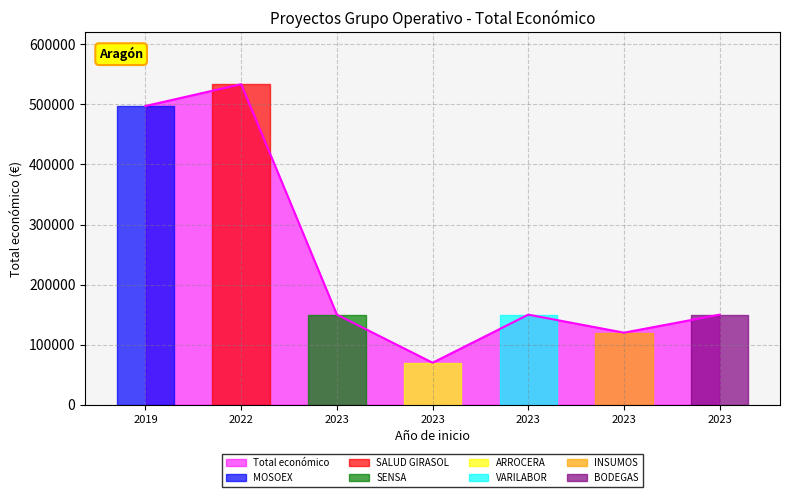

Where is the first local maximum?

2022